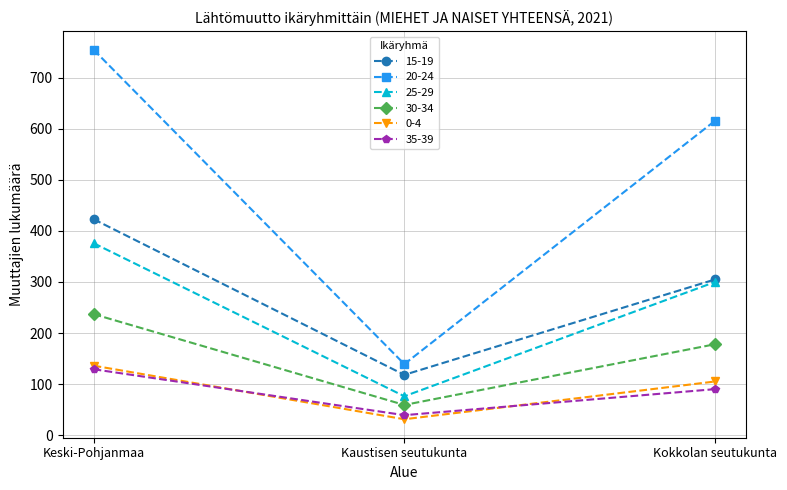

What is the minimum value for 0-4?

31